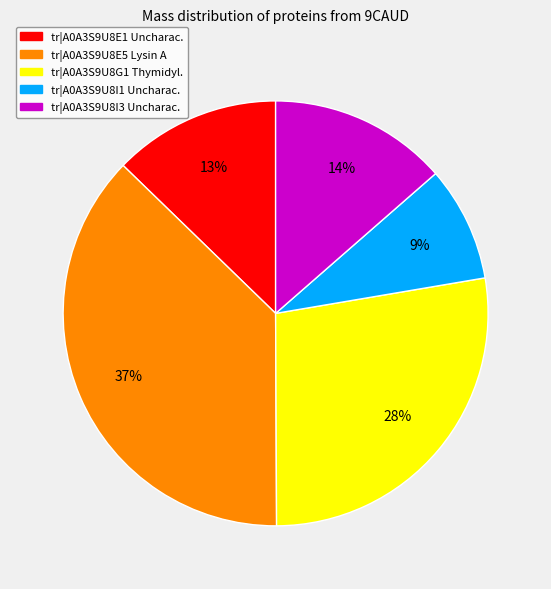

To the nearest percent, what is the average slice percentage?

20%